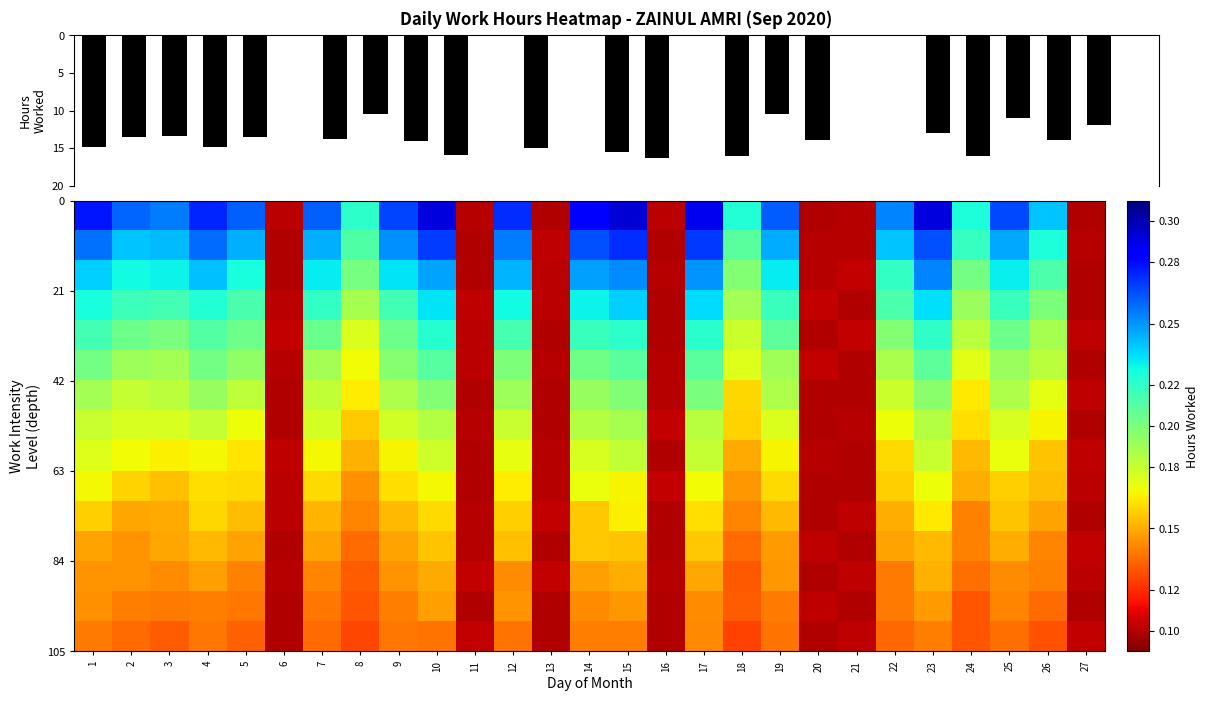

At which category is the sum across all series the highest?

15